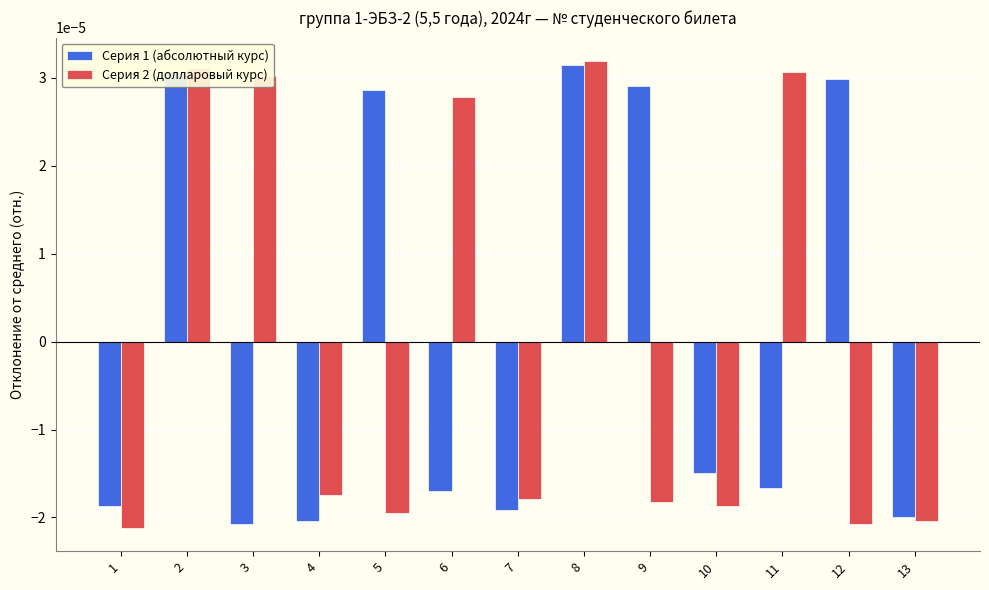

Which series has the widest spread of values?

Серия 2 (долларовый курс)